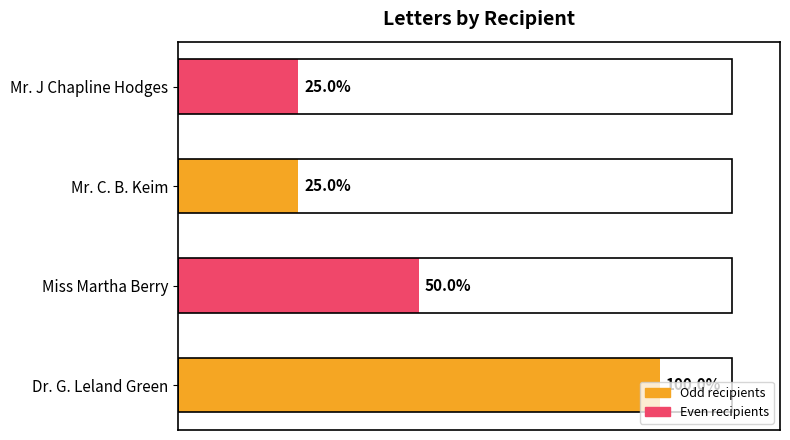

Count the values in the range 1 to 4.

4